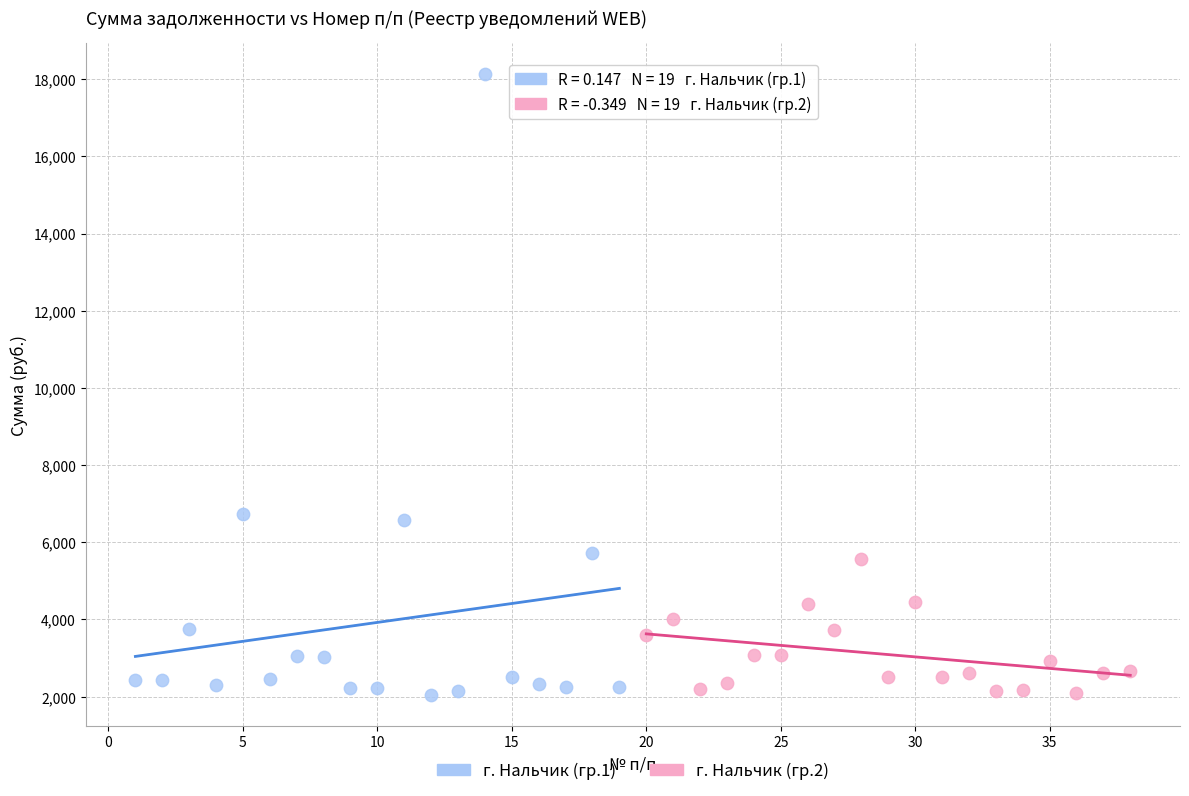

Which series contains the highest Y value?

г. Нальчик (гр.1)